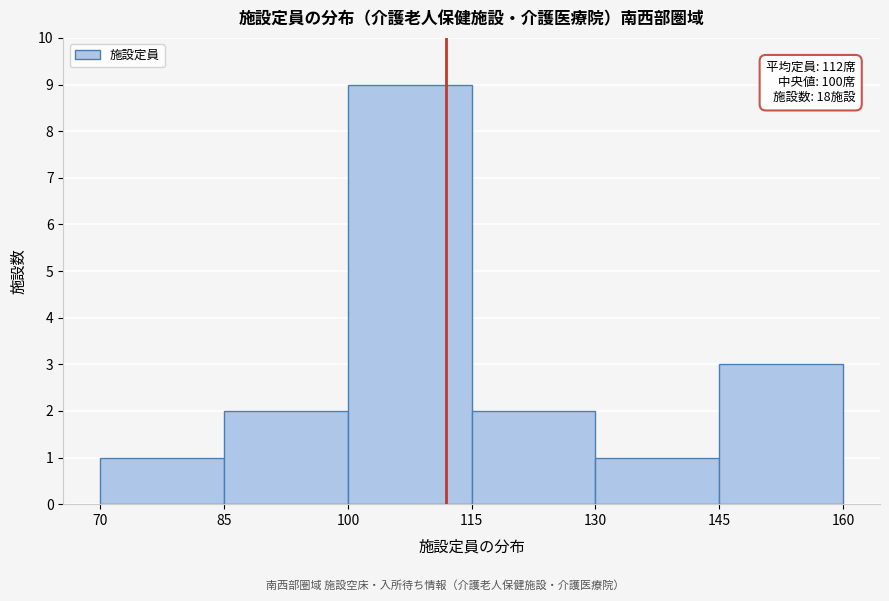

Which range on the x-axis has the tallest bar?

100 to 115